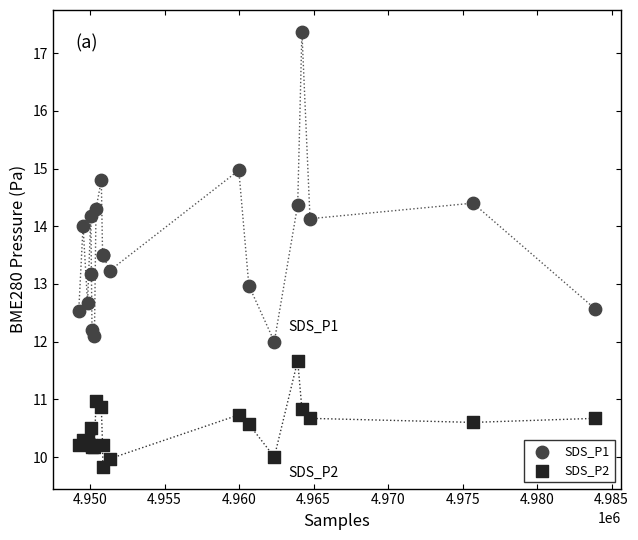

Which series reaches the maximum Y coordinate?

SDS_P1